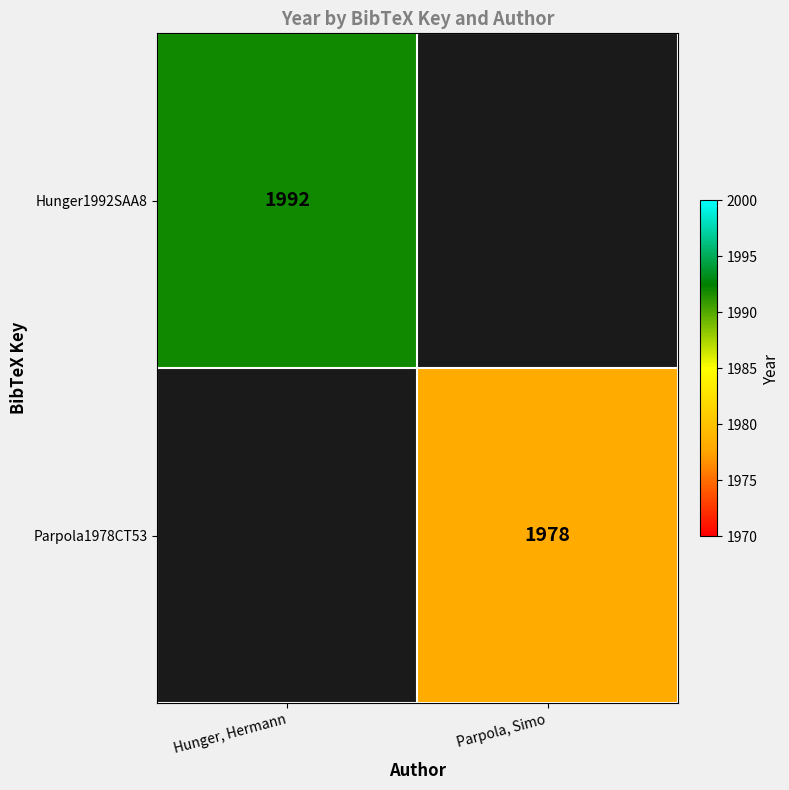

The value of Hunger1992SAA8 at Hunger, Hermann is 1992. True or false?

True